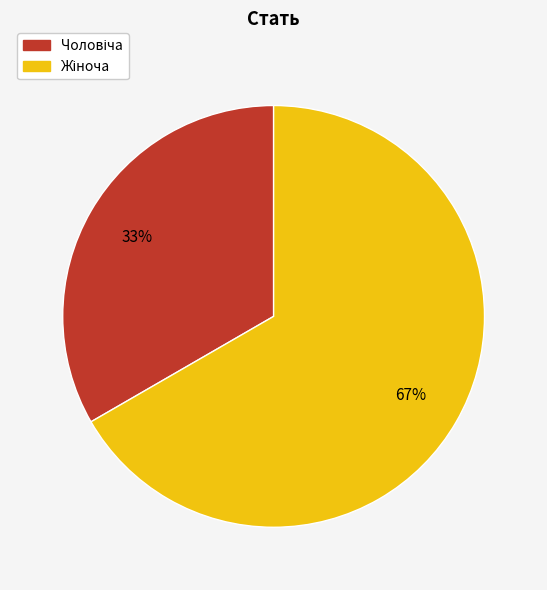

Is there any slice that represents more than half of the pie?

Yes